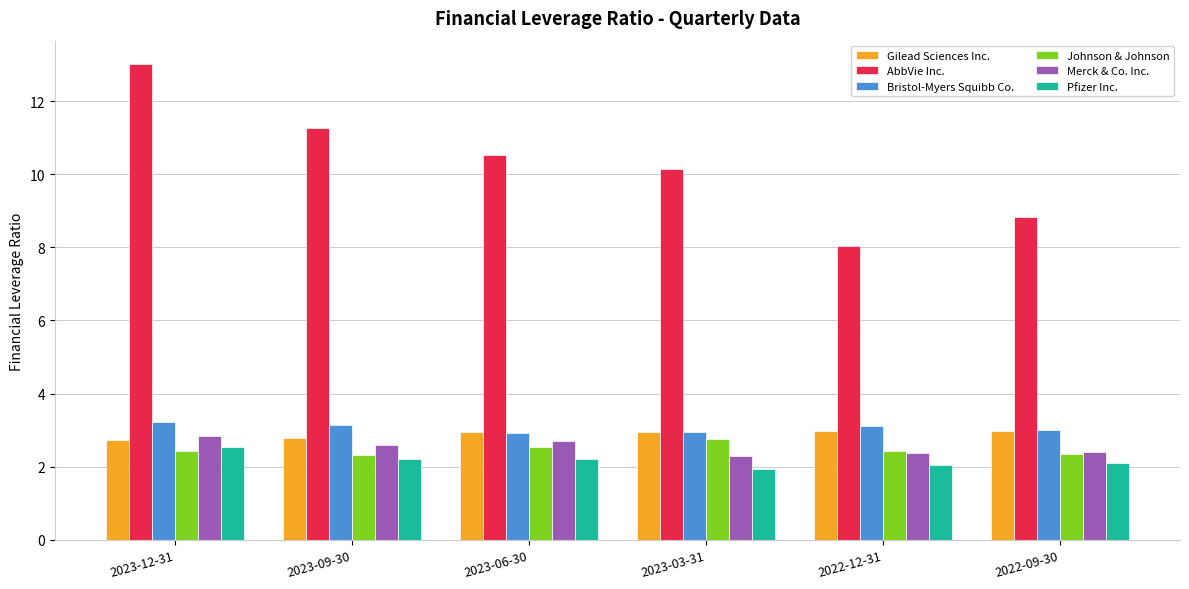

Between 2022-12-31 and 2022-09-30, which series saw the biggest shift?

AbbVie Inc.